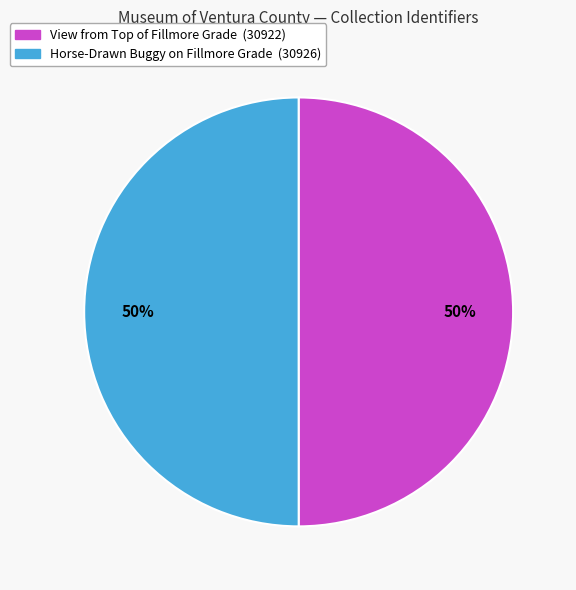

To the nearest percent, what portion does Horse-Drawn Buggy on Fillmore Grade represent?

50%